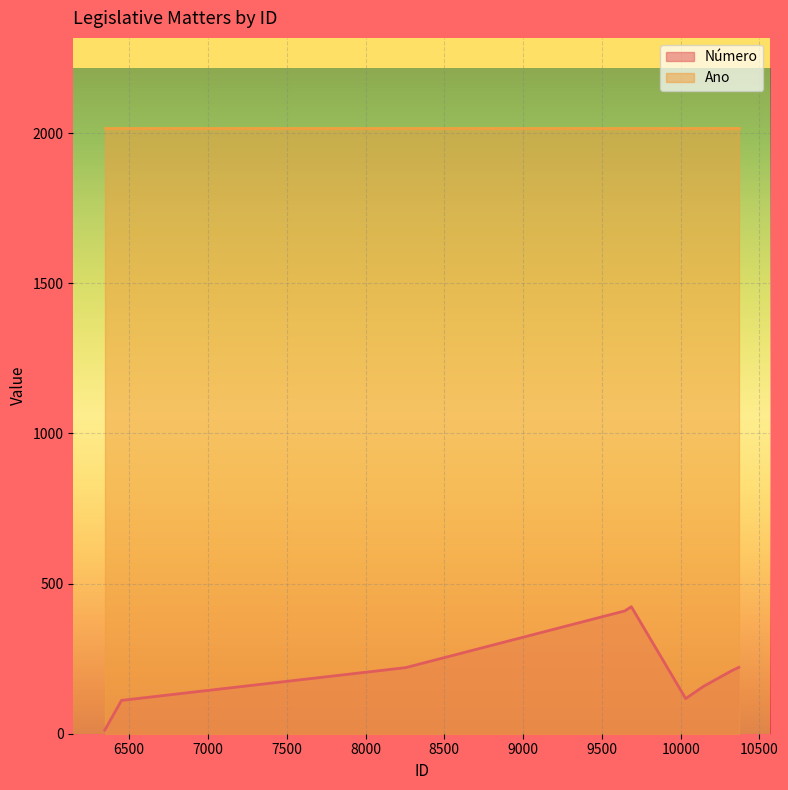

At which label is Ano closest to 2017?

6345